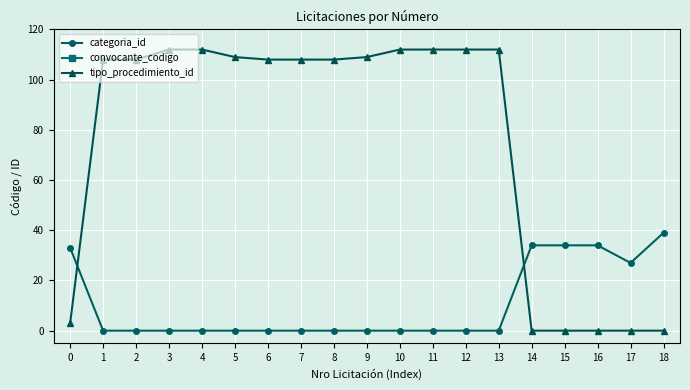

How many values in the tipo_procedimiento_id series exceed 108?

8